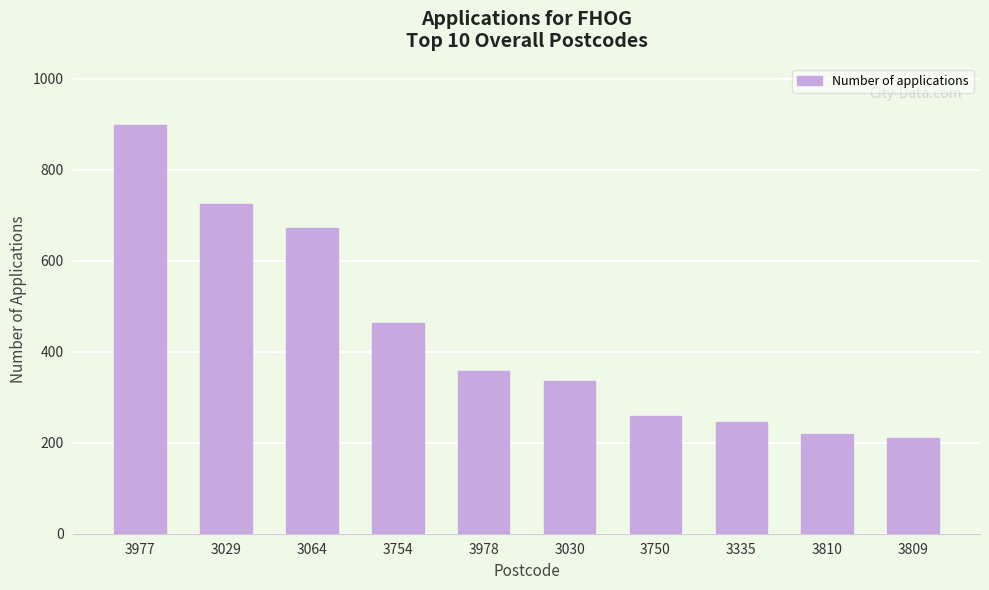

What is the average value?

438